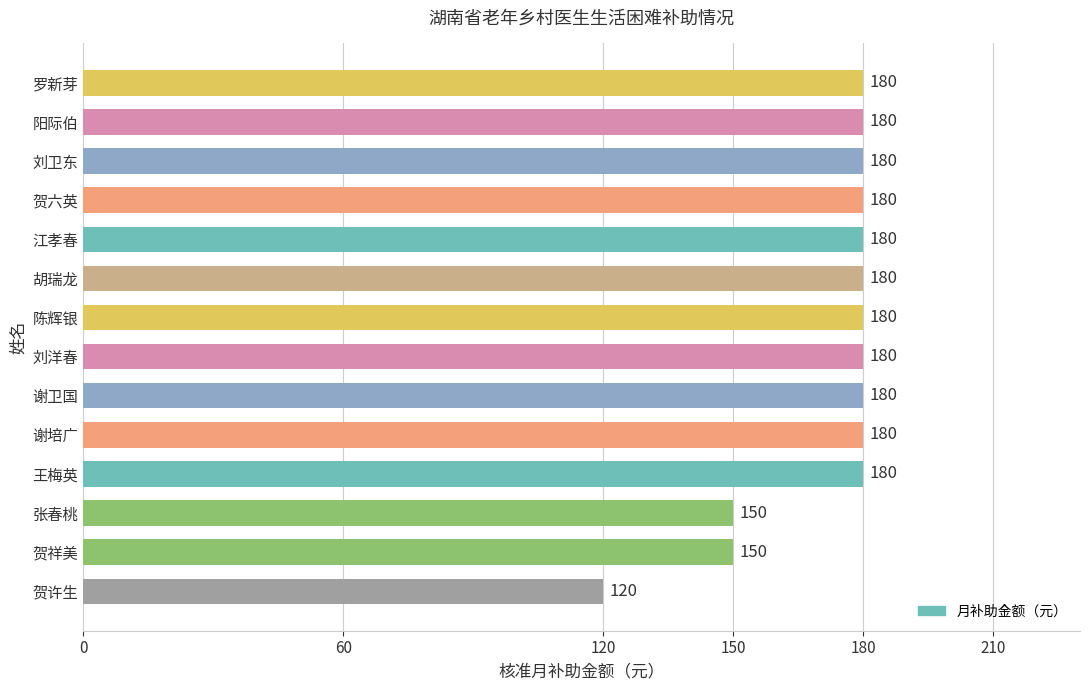

Which label corresponds to the smallest value in the chart?

贺许生